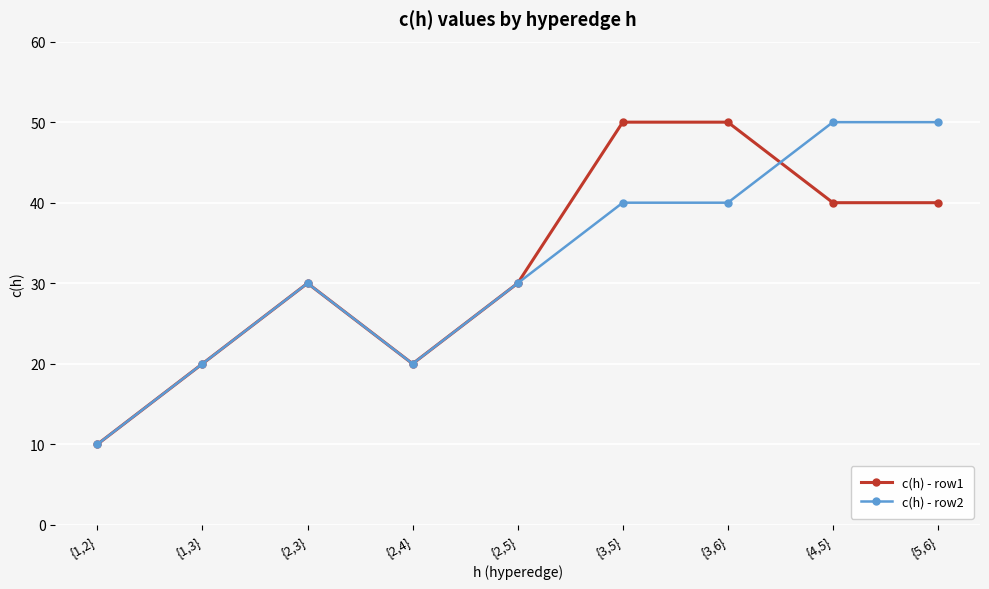

What is the sum of the c(h) - row1 values at {3,5} and {4,5}?

90